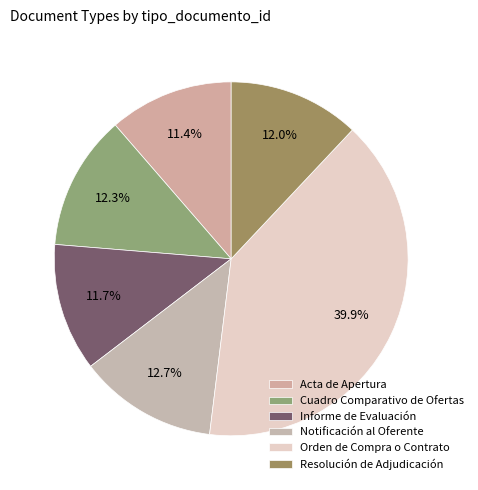

To the nearest percent, what percentage of the pie is Acta de Apertura?

11%